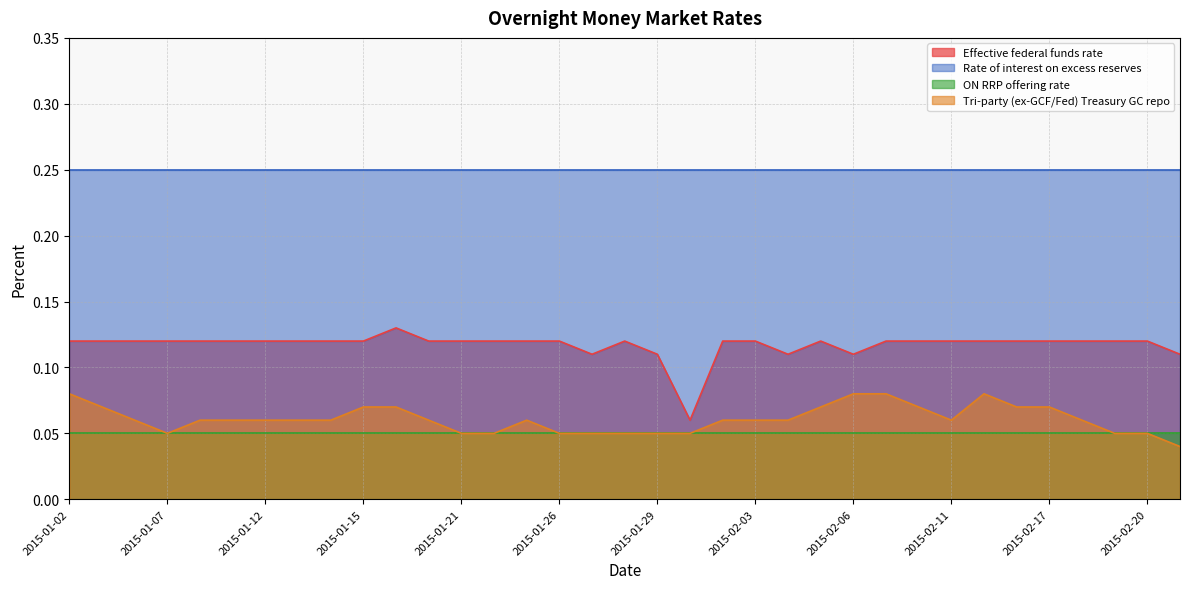

The value of Rate of interest on excess reserves at 2015-01-07 is 0.4. True or false?

False